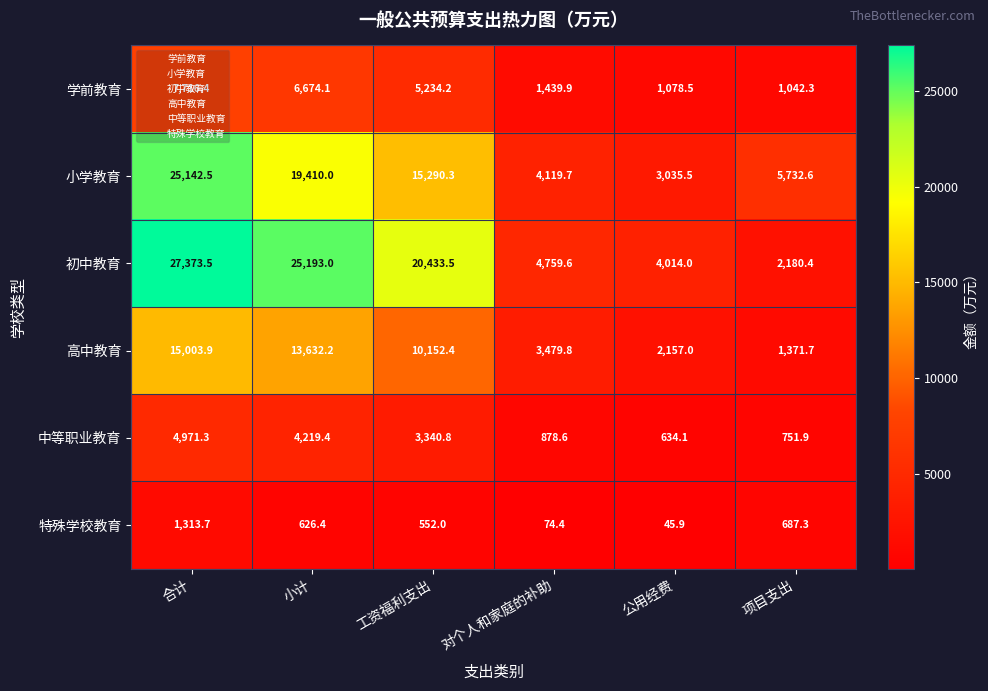

Which category has the highest value in the 小学教育 series?

合计